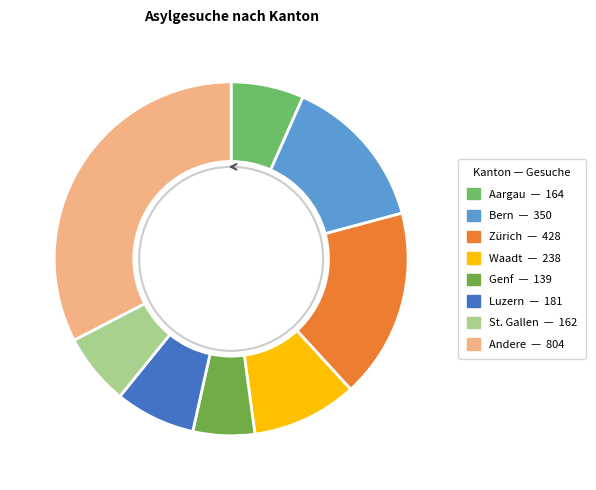

Count the number of slices in the pie.

8